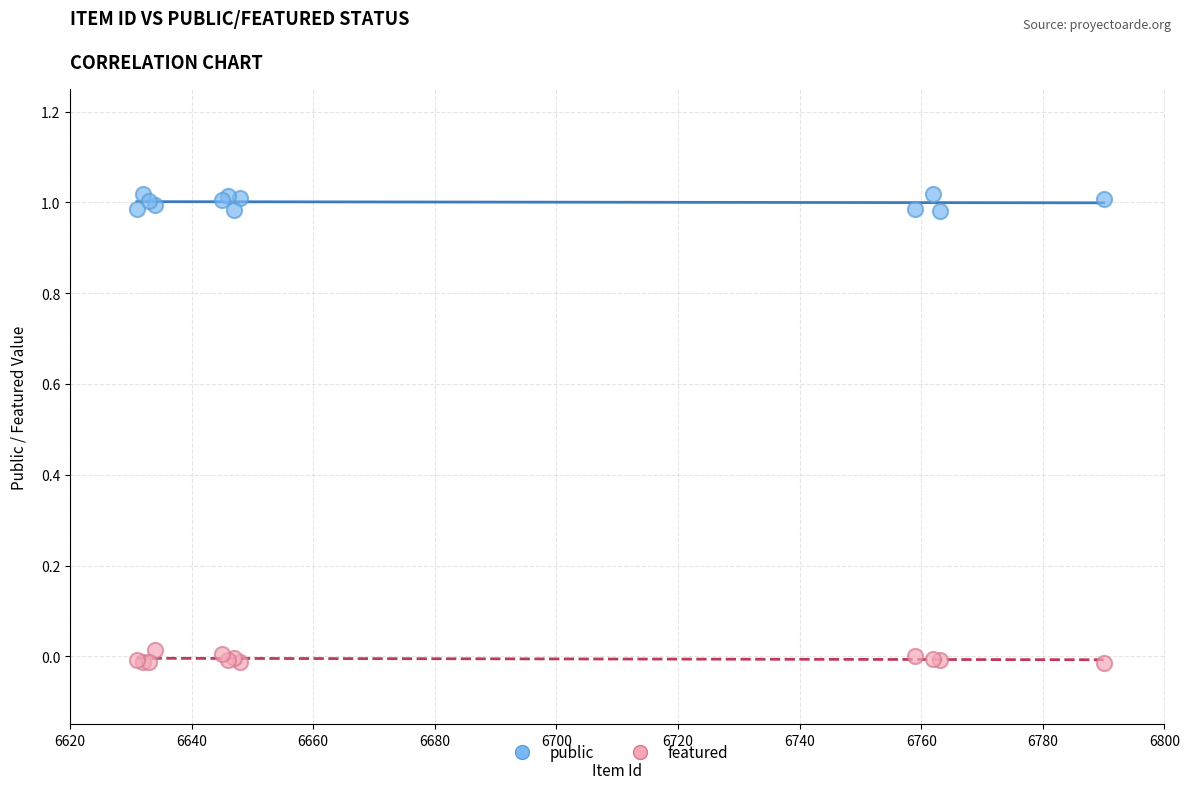

What is the X range (max minus min) for the scatter plot?

159.0